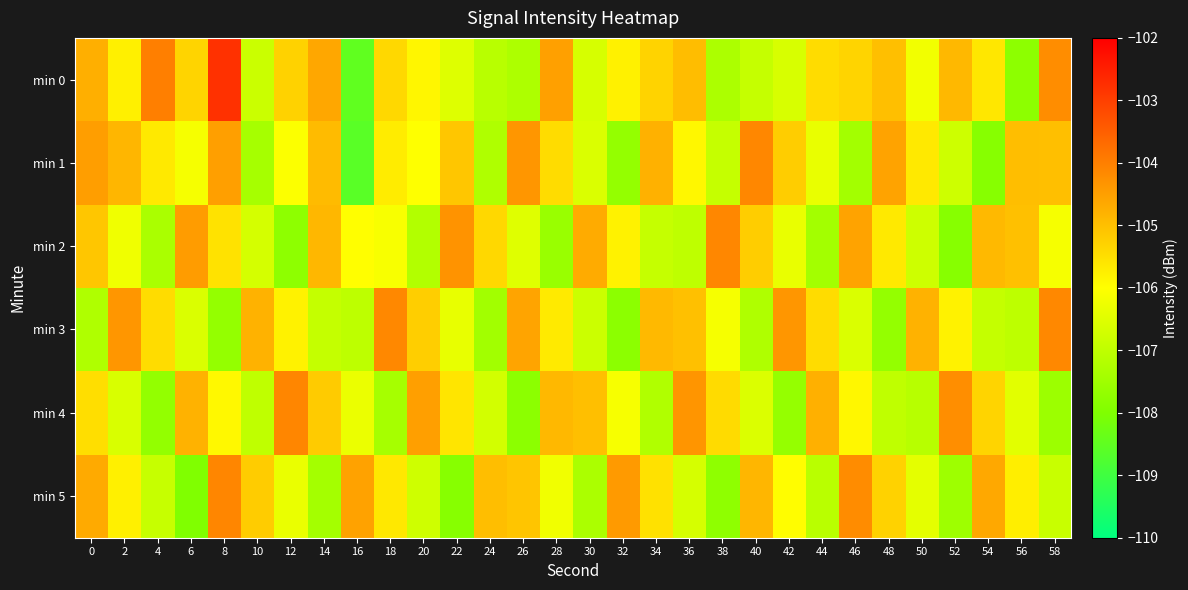

Reading right to left, extract all data points from this chart.

min 0: 58=-104.2	56=-107.8	54=-105.6	52=-104.9	50=-106.2	48=-105.0	46=-105.3	44=-105.5	42=-106.6	40=-106.9	38=-107.3	36=-105.0	34=-105.3	32=-105.8	30=-106.6	28=-104.5	26=-107.3	24=-107.1	22=-106.5	20=-105.9	18=-105.4	16=-108.5	14=-104.6	12=-105.3	10=-106.8	8=-102.8	6=-105.3	4=-104.0	2=-105.8	0=-104.8
min 1: 58=-105.0	56=-105.0	54=-107.9	52=-106.8	50=-105.7	48=-104.6	46=-107.4	44=-106.3	42=-105.2	40=-104.1	38=-106.9	36=-105.9	34=-104.8	32=-107.7	30=-106.6	28=-105.5	26=-104.3	24=-107.2	22=-105.1	20=-106.0	18=-105.7	16=-108.6	14=-104.9	12=-106.0	10=-107.4	8=-104.5	6=-106.1	4=-105.7	2=-104.9	0=-104.5
min 2: 58=-106.1	56=-105.0	54=-104.9	52=-107.9	50=-106.8	48=-105.7	46=-104.6	44=-107.5	42=-106.3	40=-105.2	38=-104.1	36=-107.0	34=-106.9	32=-105.8	30=-104.7	28=-107.6	26=-106.5	24=-105.4	22=-104.3	20=-107.2	18=-106.1	16=-106.0	14=-104.9	12=-107.8	10=-106.7	8=-105.6	6=-104.4	4=-107.3	2=-106.2	0=-105.1
min 3: 58=-104.1	56=-107.0	54=-106.9	52=-105.8	50=-104.8	48=-107.7	46=-106.6	44=-105.5	42=-104.4	40=-107.2	38=-106.1	36=-105.0	34=-104.9	32=-107.8	30=-106.8	28=-105.7	26=-104.6	24=-107.5	22=-106.4	20=-105.2	18=-104.1	16=-107.0	14=-106.9	12=-105.8	10=-104.8	8=-107.7	6=-106.6	4=-105.5	2=-104.4	0=-107.2
min 4: 58=-107.6	56=-106.4	54=-105.3	52=-104.2	50=-107.1	48=-107.0	46=-105.9	44=-104.8	42=-107.7	40=-106.6	38=-105.4	36=-104.3	34=-107.2	32=-106.1	30=-105.0	28=-104.9	26=-107.8	24=-106.7	22=-105.6	20=-104.5	18=-107.4	16=-106.3	14=-105.2	12=-104.1	10=-107.0	8=-105.9	6=-104.8	4=-107.7	2=-106.6	0=-105.5
min 5: 58=-106.9	56=-105.7	54=-104.6	52=-107.5	50=-106.4	48=-105.3	46=-104.2	44=-107.1	42=-106.0	40=-104.9	38=-107.8	36=-106.6	34=-105.5	32=-104.4	30=-107.3	28=-106.2	26=-105.1	24=-105.0	22=-107.9	20=-106.8	18=-105.7	16=-104.5	14=-107.4	12=-106.3	10=-105.2	8=-104.1	6=-108.0	4=-106.9	2=-105.8	0=-104.7